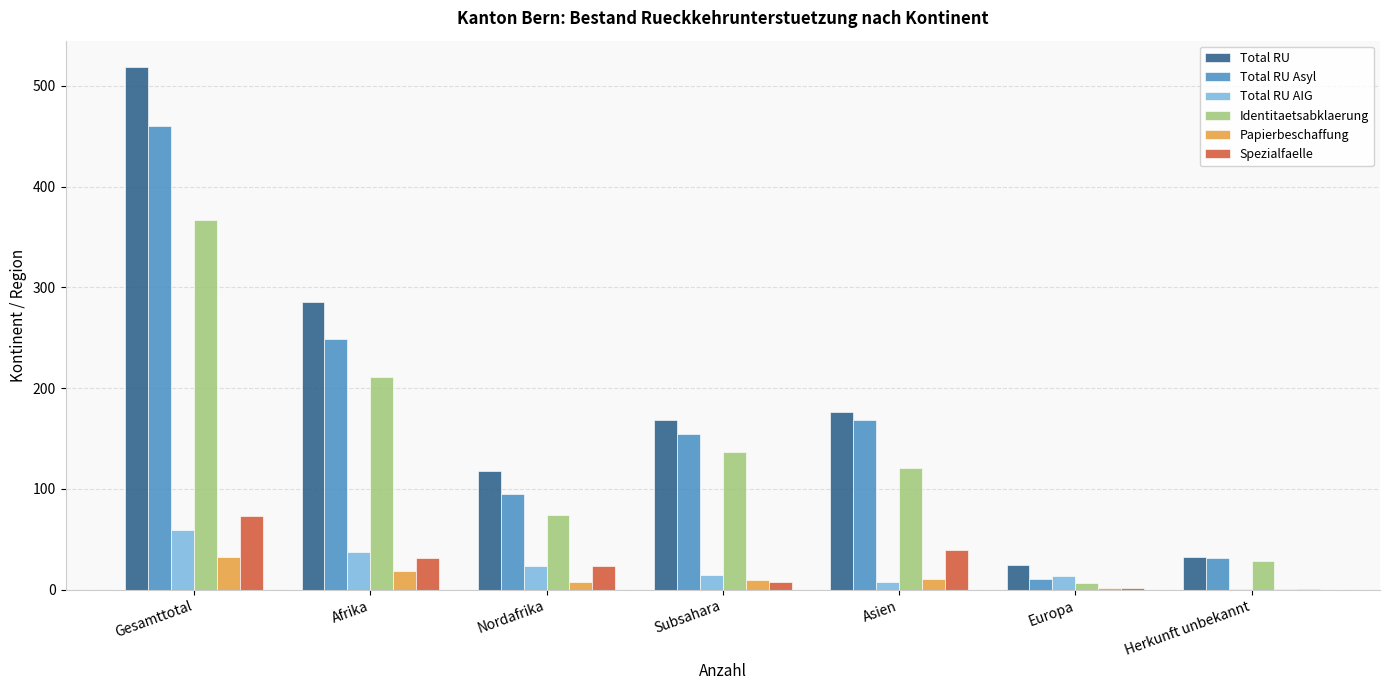

What is the highest value of the Papierbeschaffung series?

32